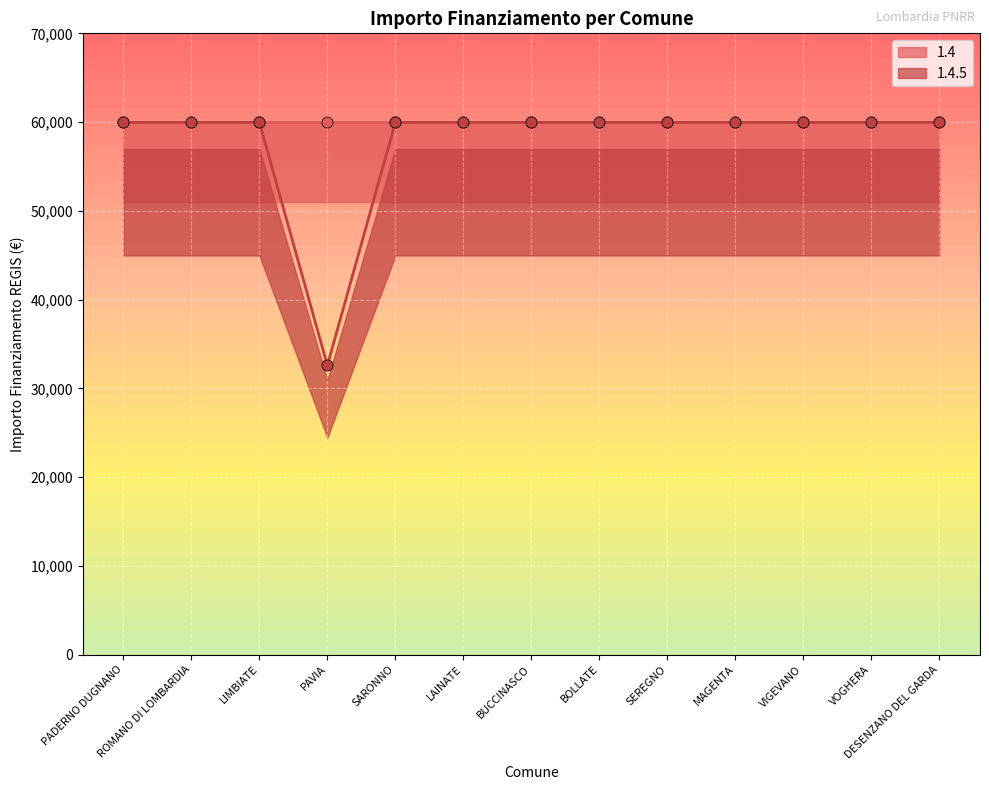

Reading left to right, extract all data points from this chart.

59966	59966	59966	32589	59966	59966	59966	59966	59966	59966	59966	59966	59966